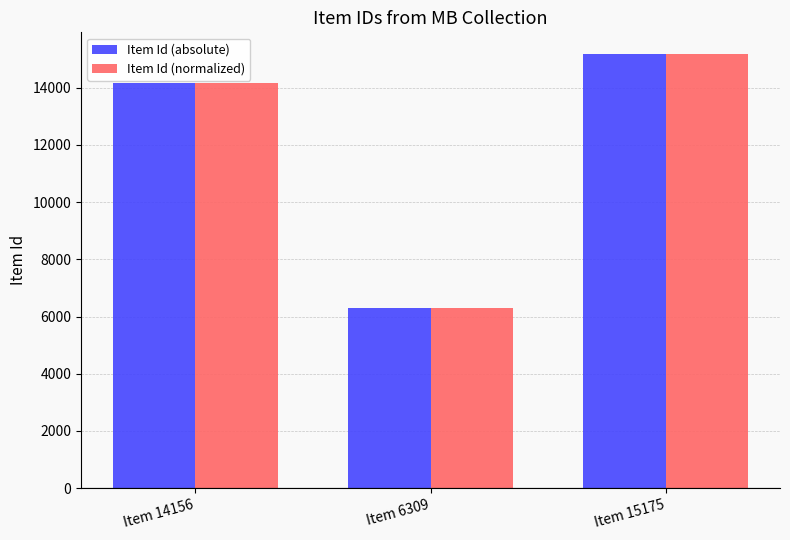

Is the value of Item Id (absolute) at Item 6309 greater than the value of Item Id (normalized) at Item 14156?

No